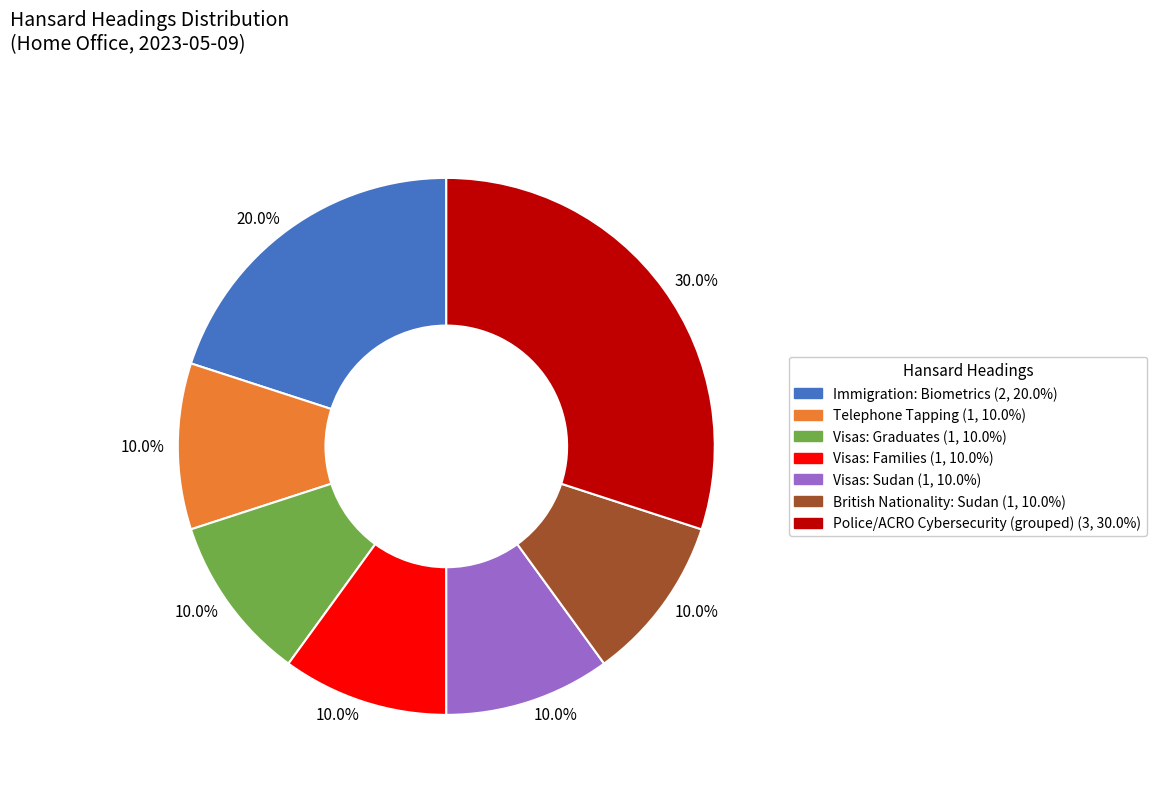

Does any single category account for the majority?

No